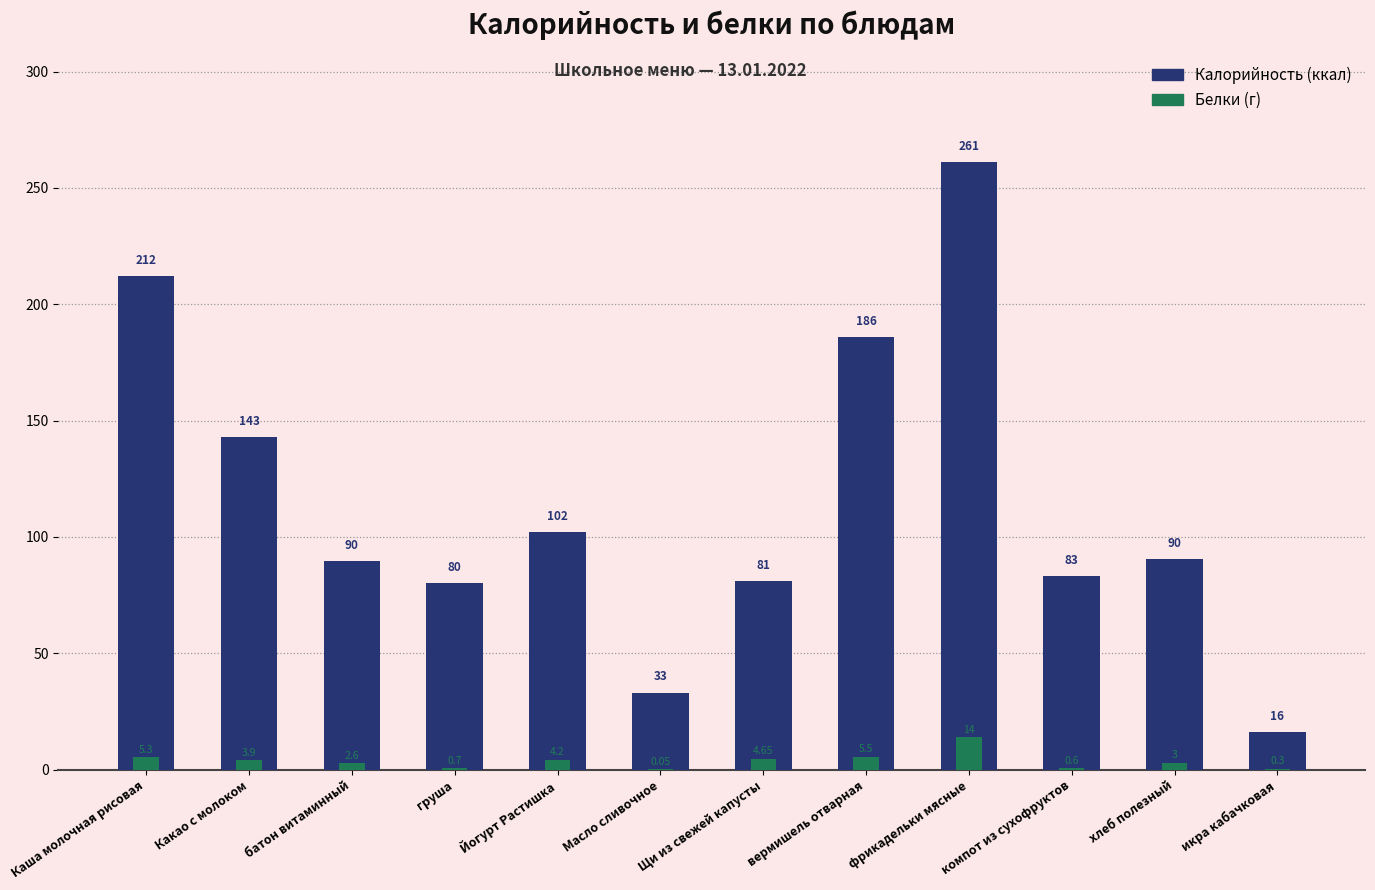

The Белки series shows 2.6 at Какао с молоком. True or false?

False